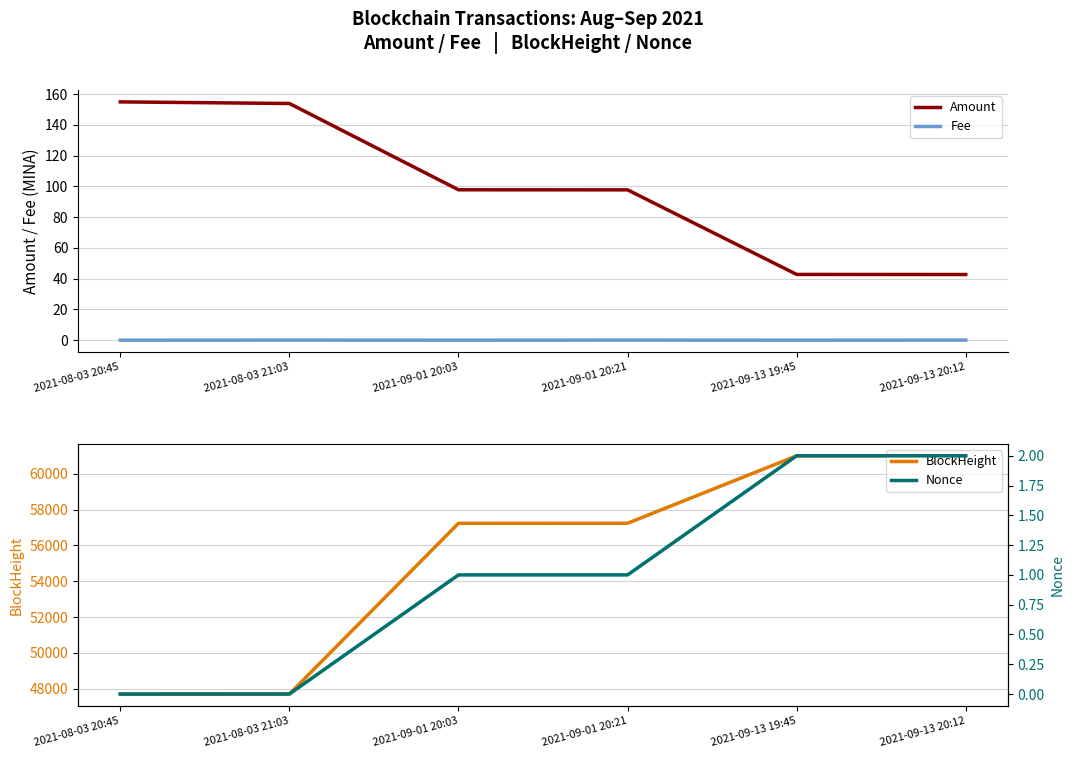

How many values in the Nonce series are below 1?

2